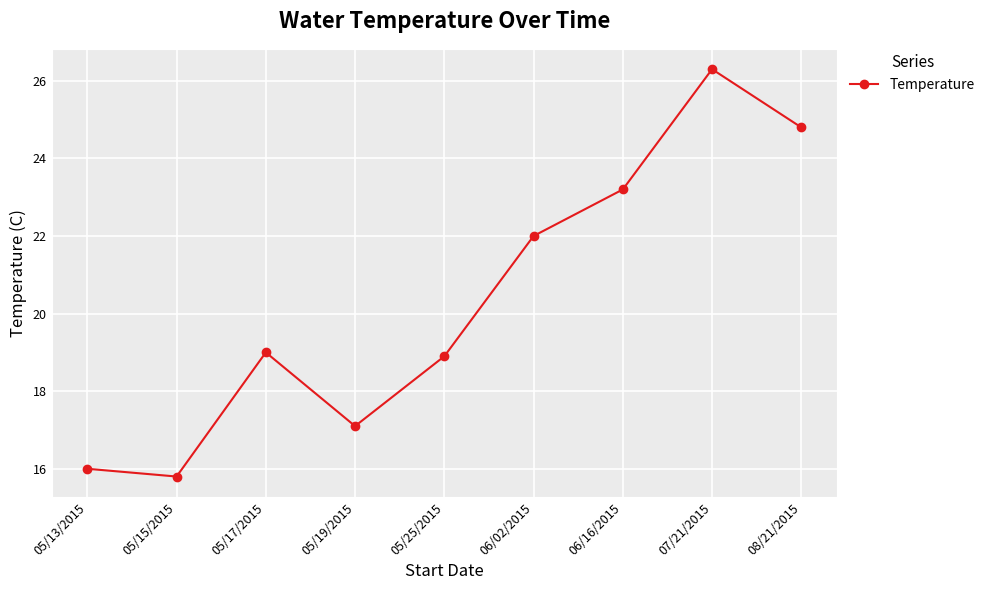

Reading left to right, transcribe all the data shown in this chart.

05/13/2015=16.0	05/15/2015=15.8	05/17/2015=19.0	05/19/2015=17.1	05/25/2015=18.9	06/02/2015=22.0	06/16/2015=23.2	07/21/2015=26.3	08/21/2015=24.8